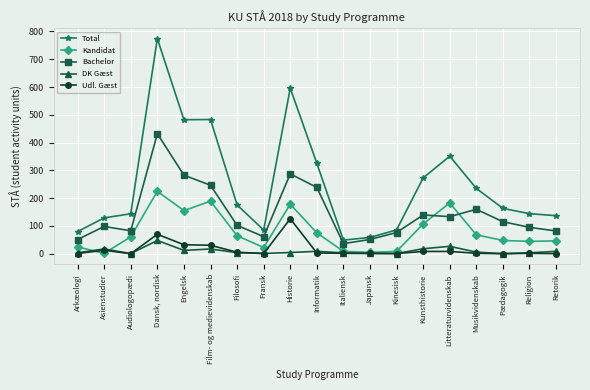

What is the sum of the Kandidat values at Dansk, nordisk and Fransk?

247.0